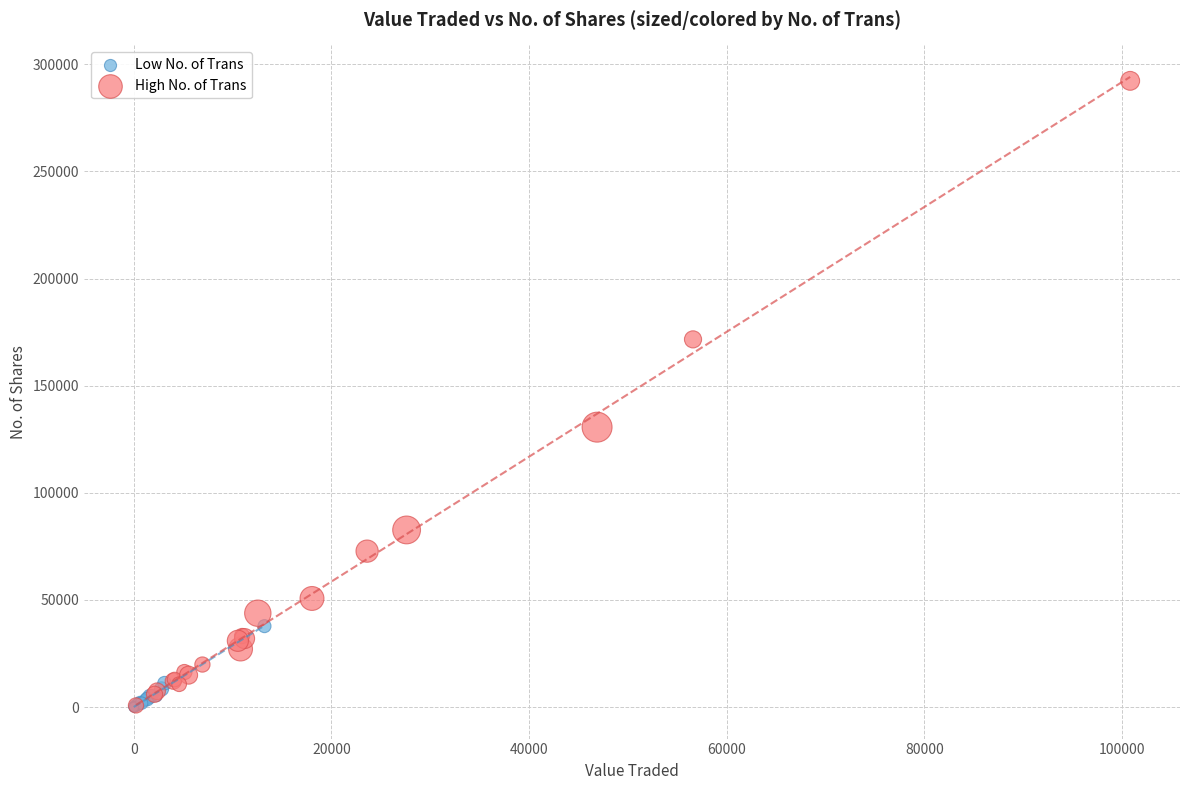

Which series reaches the maximum Y coordinate?

High No. of Trans